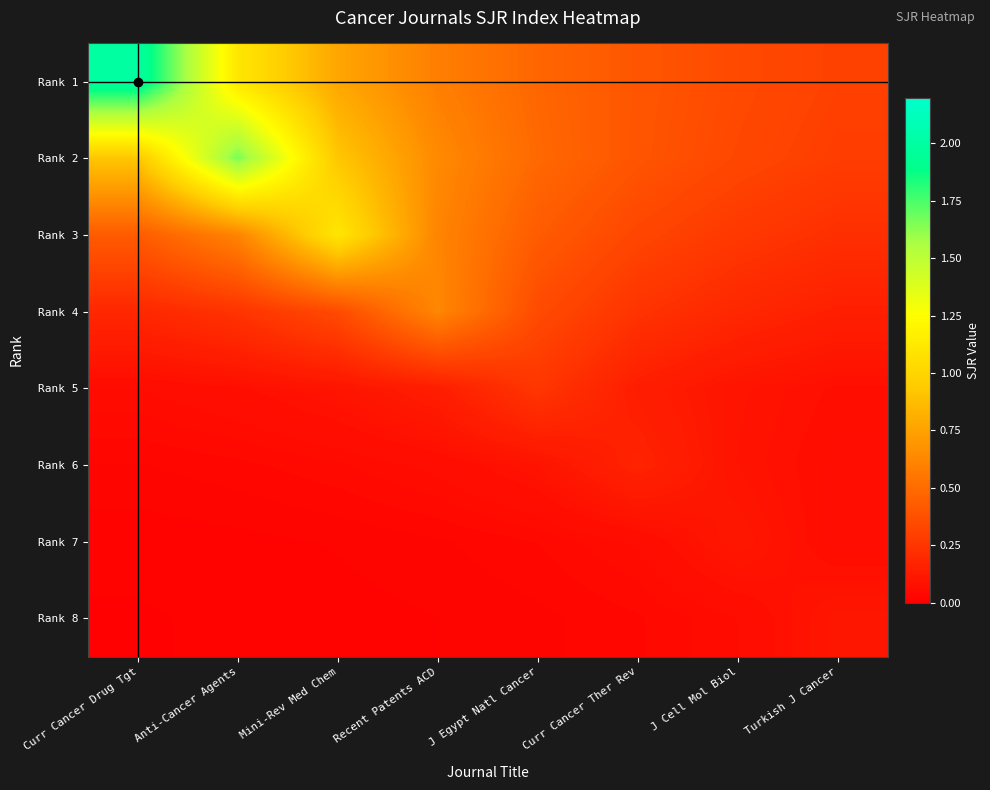

At how many categories does at least one series exceed 0?

8